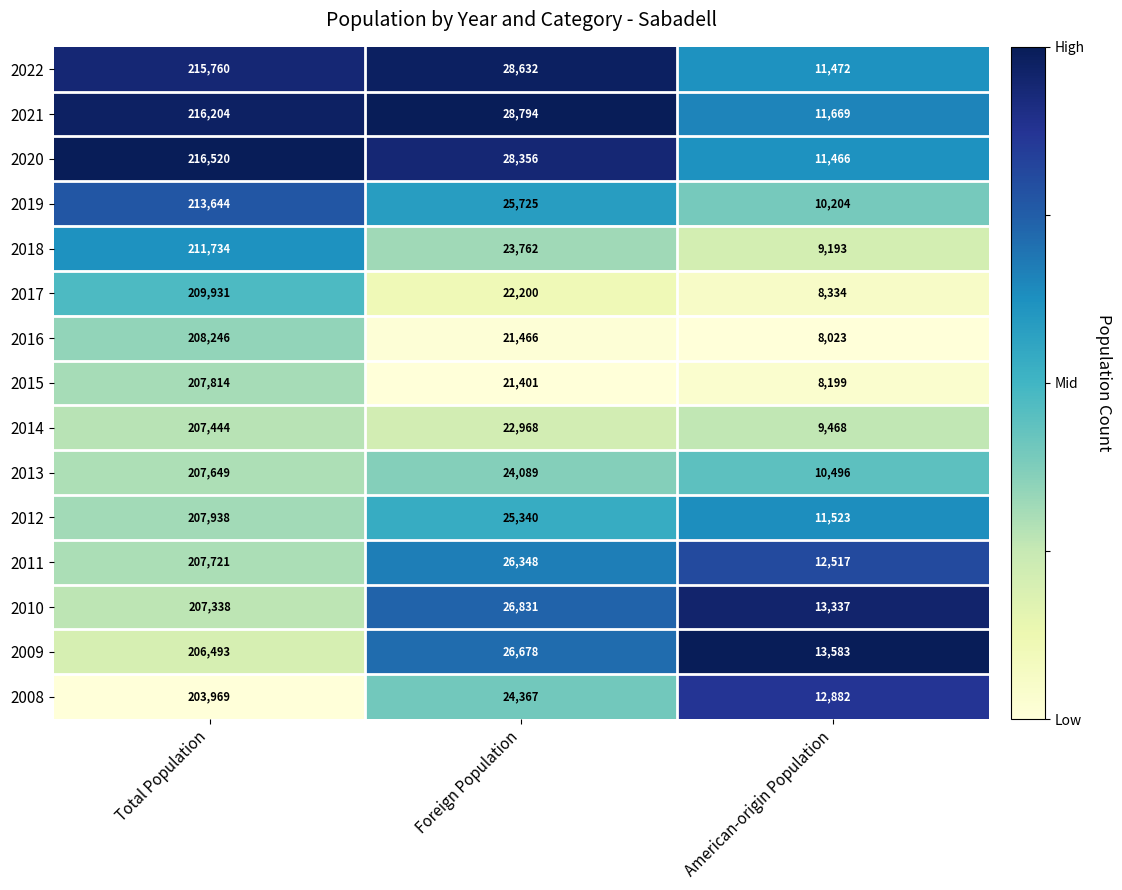

True or false: 2008 has a value of 24367 at Foreign Population.

True